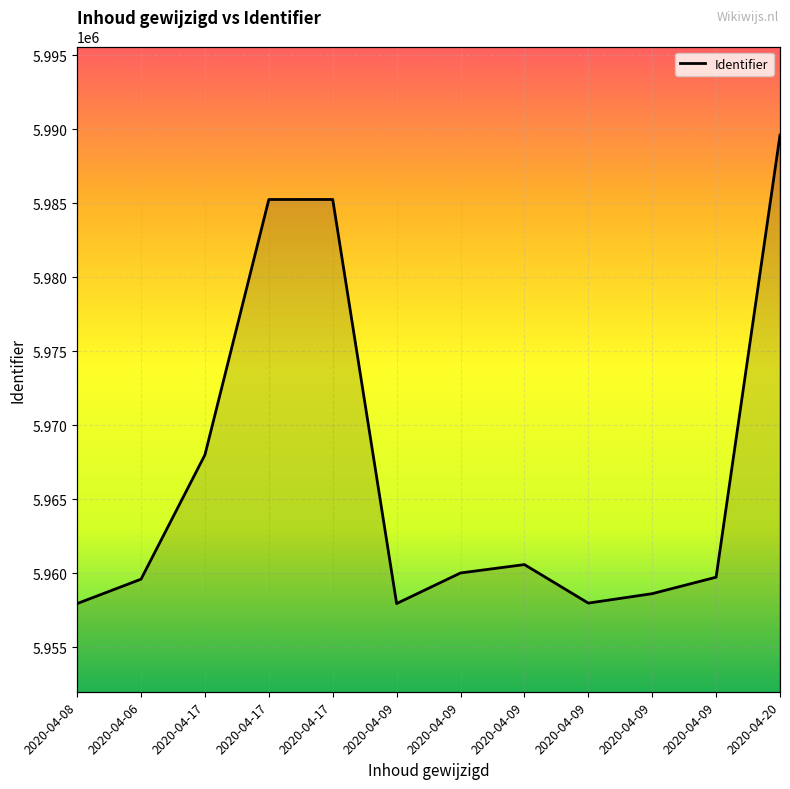

Rank the categories by value from lowest to highest.

2020-04-08, 2020-04-09, 2020-04-09, 2020-04-09, 2020-04-06, 2020-04-09, 2020-04-09, 2020-04-09, 2020-04-17, 2020-04-17, 2020-04-17, 2020-04-20